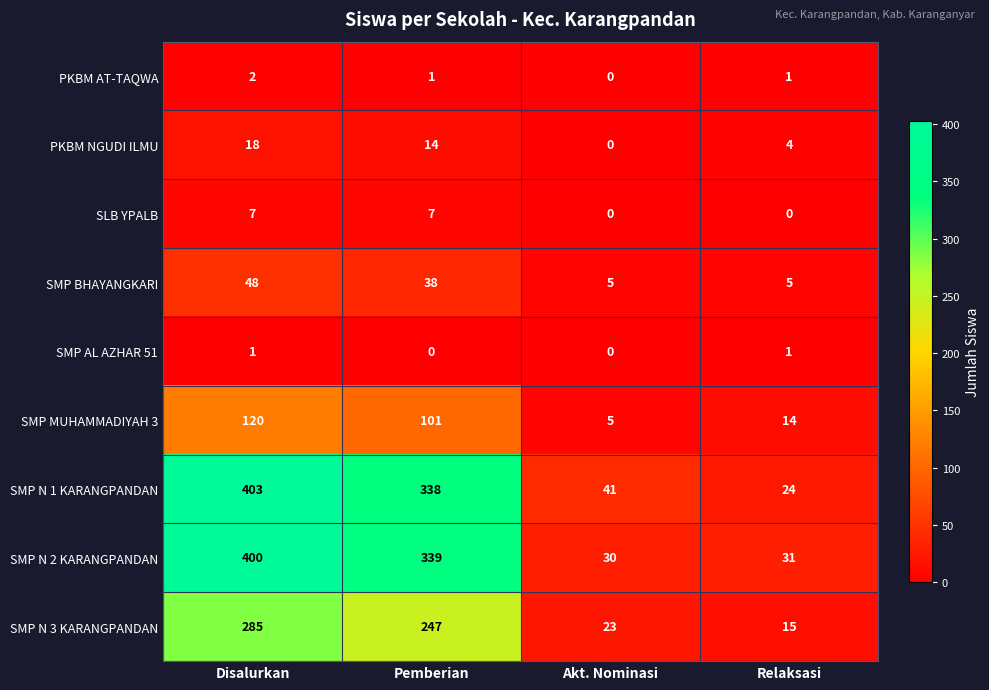

Between Disalurkan and Akt. Nominasi, which series saw the biggest shift?

SMP N 2 KARANGPANDAN